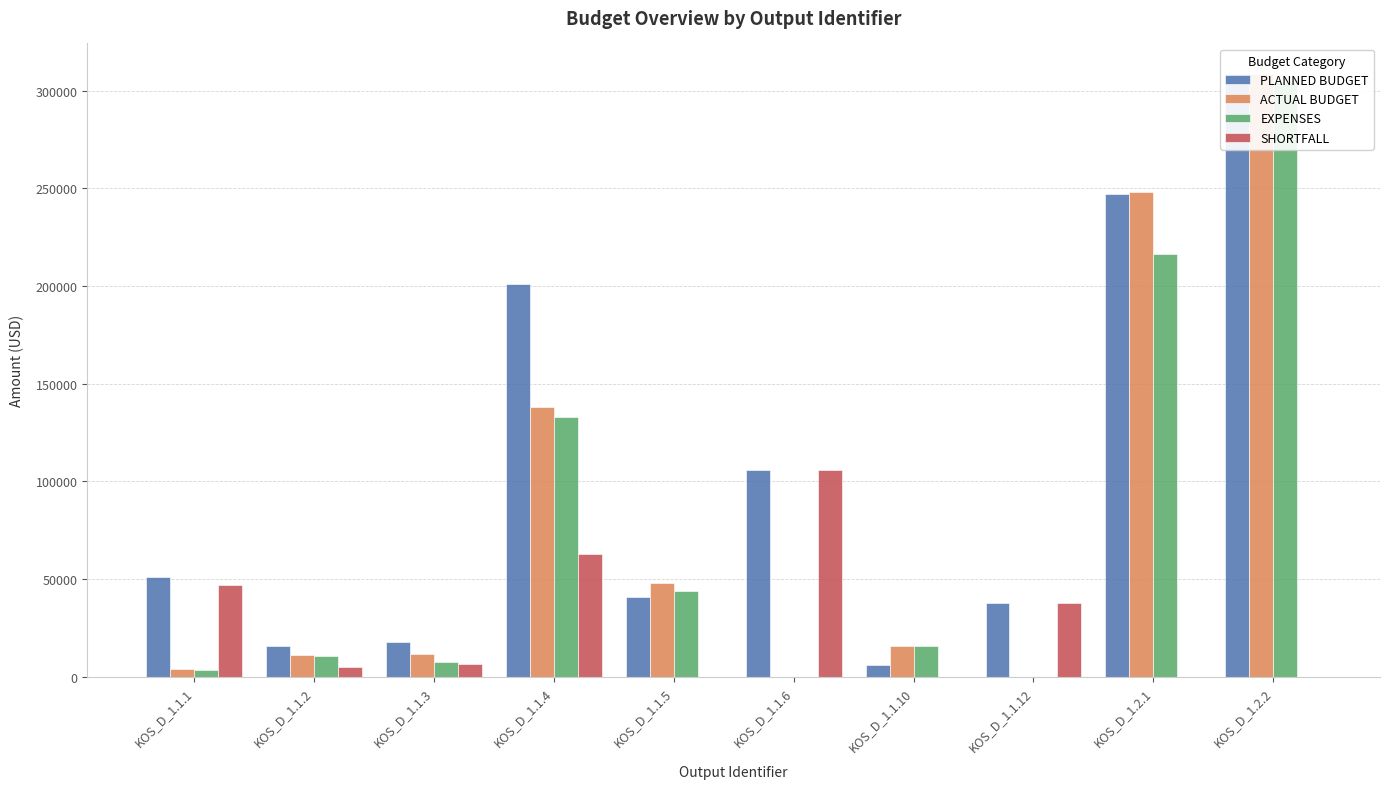

How many distinct data groups are displayed?

4